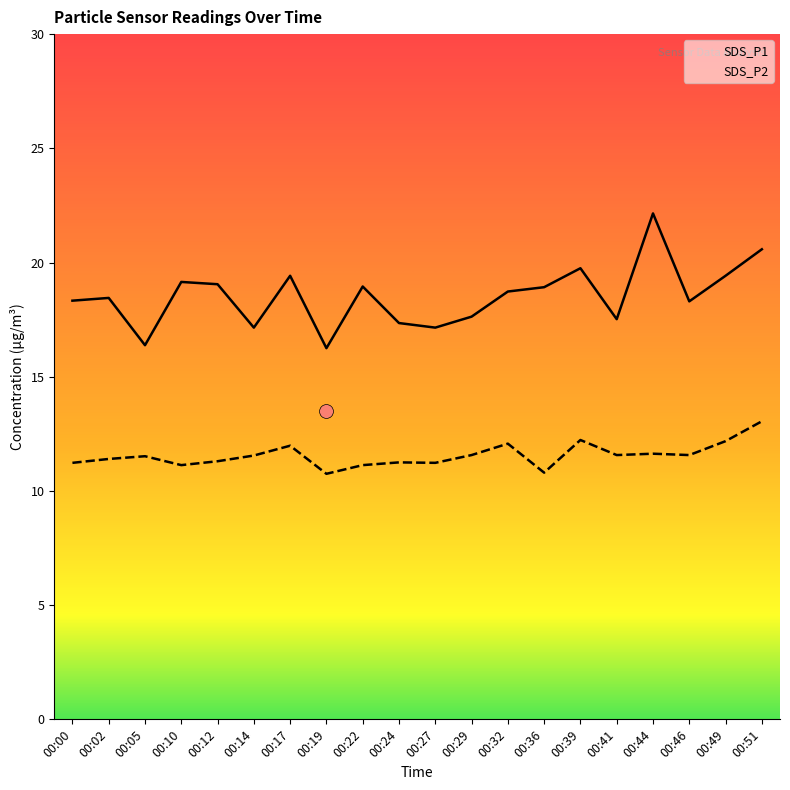

Reading left to right, what are all the values shown in this chart?

SDS_P1: 00:00=18.3	00:02=18.4	00:05=16.4	00:10=19.1	00:12=19.1	00:14=17.1	00:17=19.4	00:19=16.2	00:22=18.9	00:24=17.4	00:27=17.1	00:29=17.6	00:32=18.7	00:36=18.9	00:39=19.8	00:41=17.5	00:44=22.1	00:46=18.3	00:49=19.4	00:51=20.6
SDS_P2: 00:00=11.2	00:02=11.4	00:05=11.5	00:10=11.1	00:12=11.3	00:14=11.6	00:17=12.0	00:19=10.8	00:22=11.1	00:24=11.2	00:27=11.2	00:29=11.6	00:32=12.1	00:36=10.8	00:39=12.2	00:41=11.6	00:44=11.6	00:46=11.6	00:49=12.2	00:51=13.1